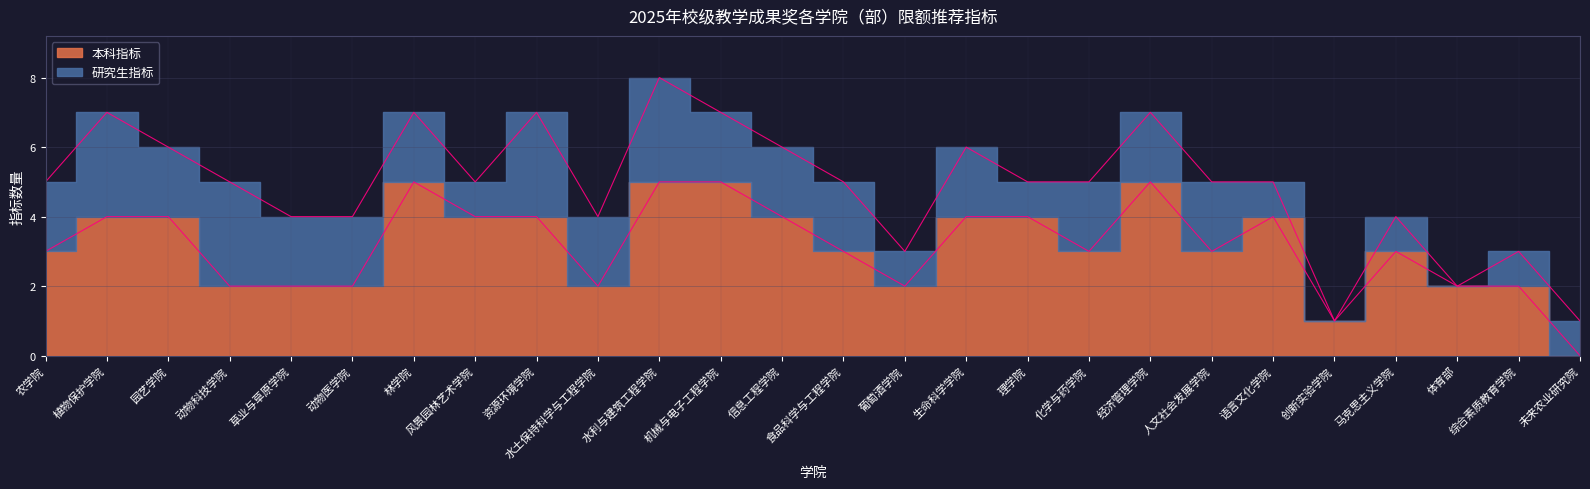

How many data points are above 3?

12